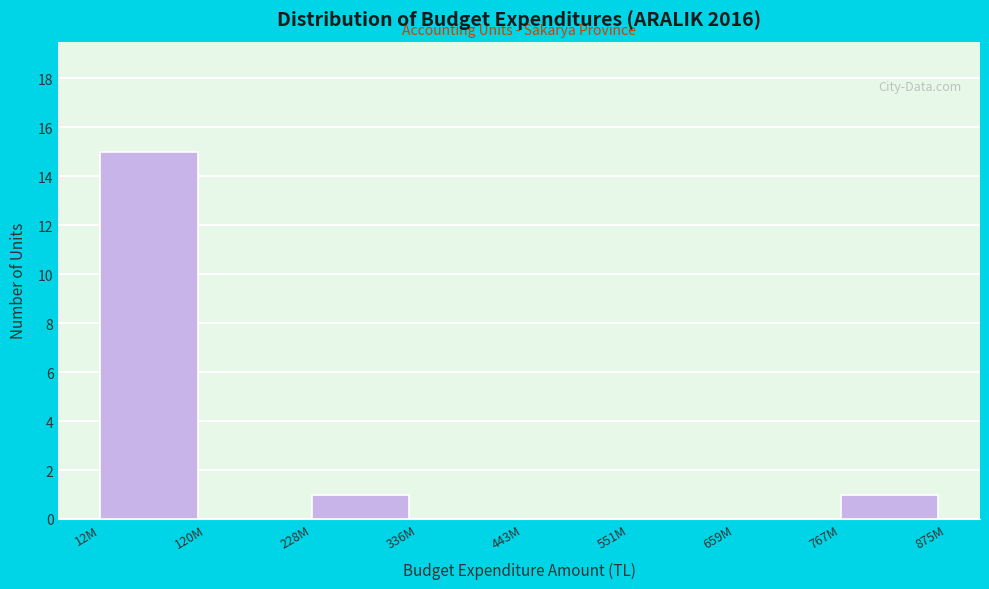

Reading right to left, what are all the values shown in this chart?

767M=1	659M=0	551M=0	443M=0	336M=0	228M=1	120M=0	12M=15